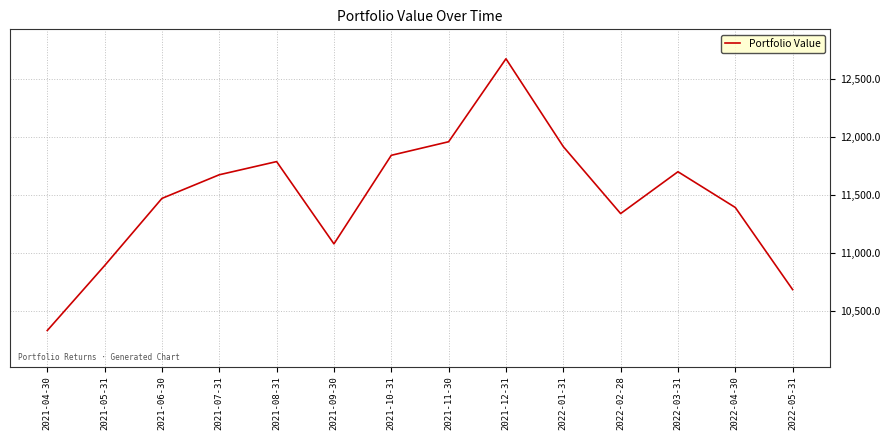

Rank the categories by value from lowest to highest.

2021-04-30, 2022-05-31, 2021-05-31, 2021-09-30, 2022-02-28, 2022-04-30, 2021-06-30, 2021-07-31, 2022-03-31, 2021-08-31, 2021-10-31, 2022-01-31, 2021-11-30, 2021-12-31